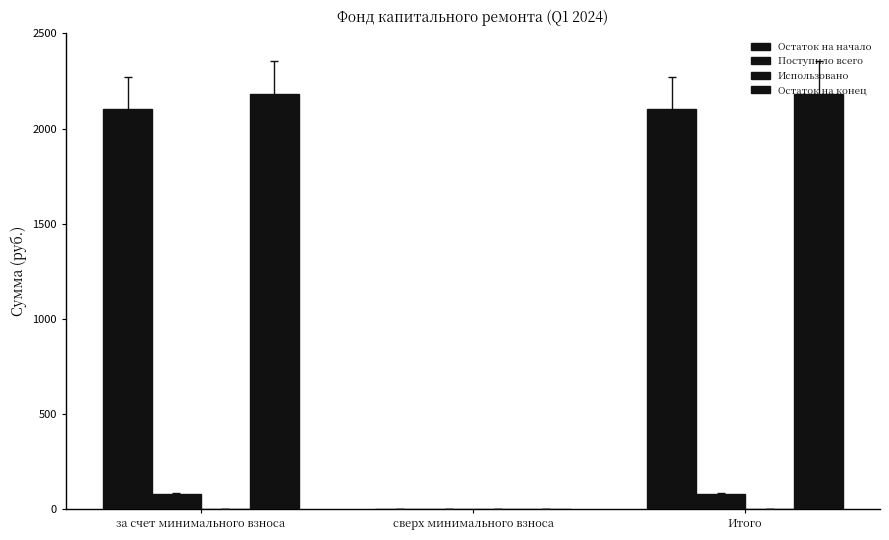

Which has a higher value, сверх минимального взноса or за счет минимального взноса?

за счет минимального взноса